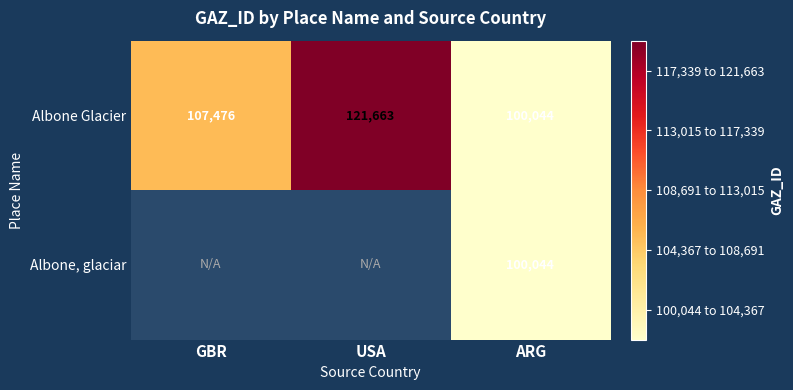

What is the total value across all series at ARG?

200088